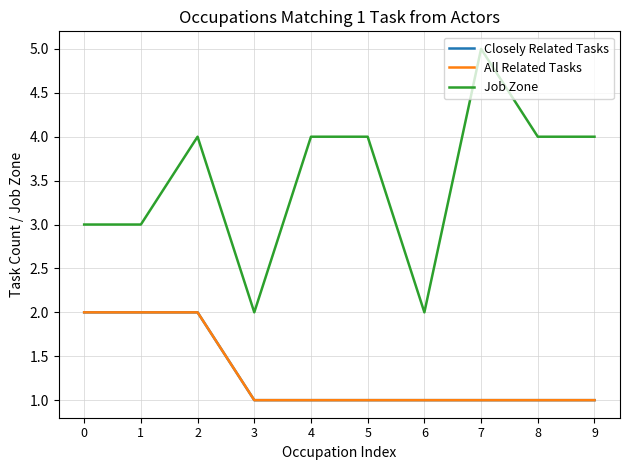

At which category is the sum across all series the highest?

2